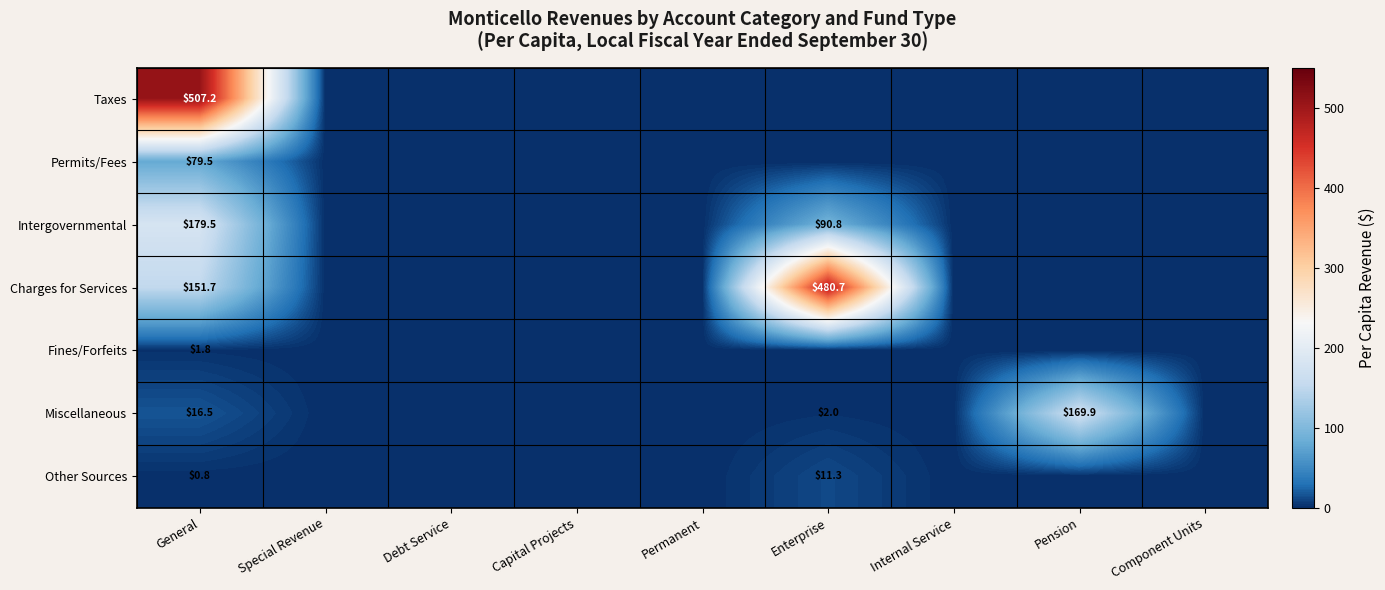

The Miscellaneous series shows 2.0 at Enterprise. True or false?

True